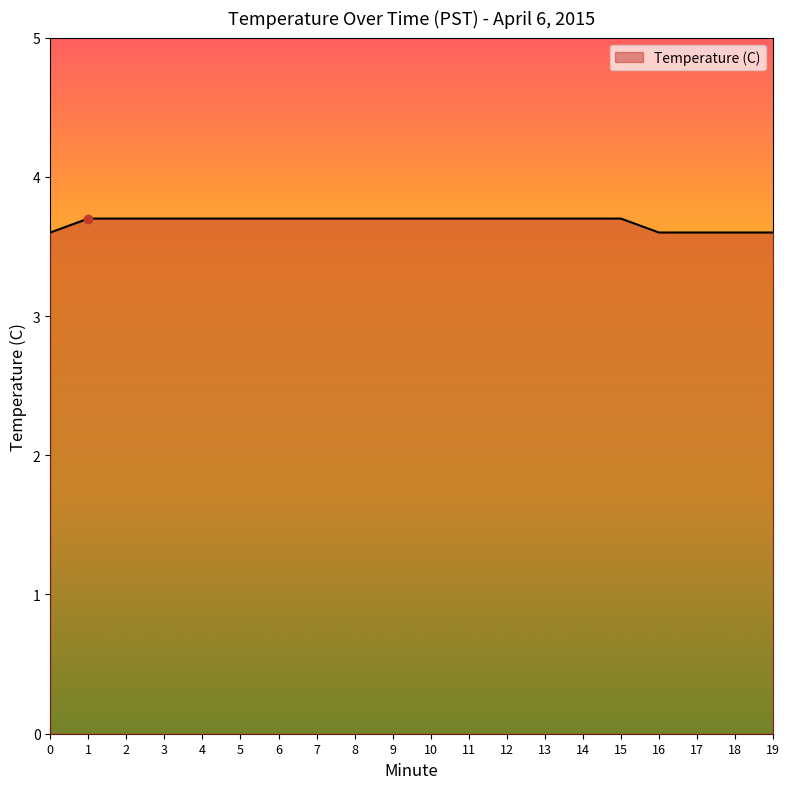

What is the smallest value displayed?

3.6